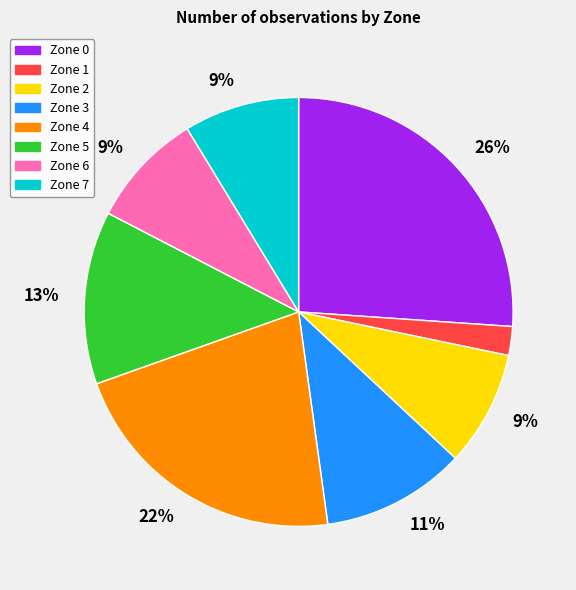

Is there a majority slice in this chart?

No